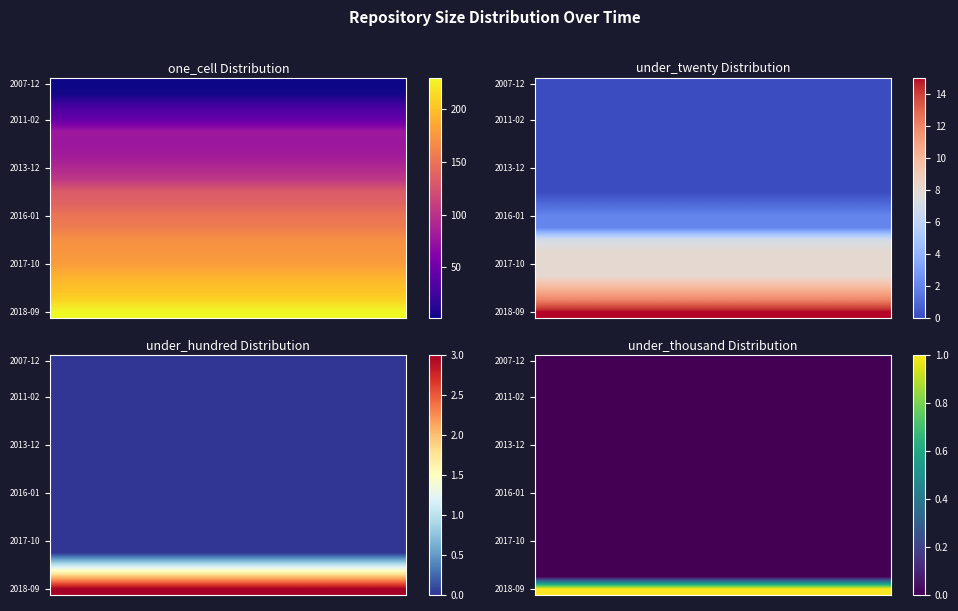

At how many categories does at least one series exceed 0?

10